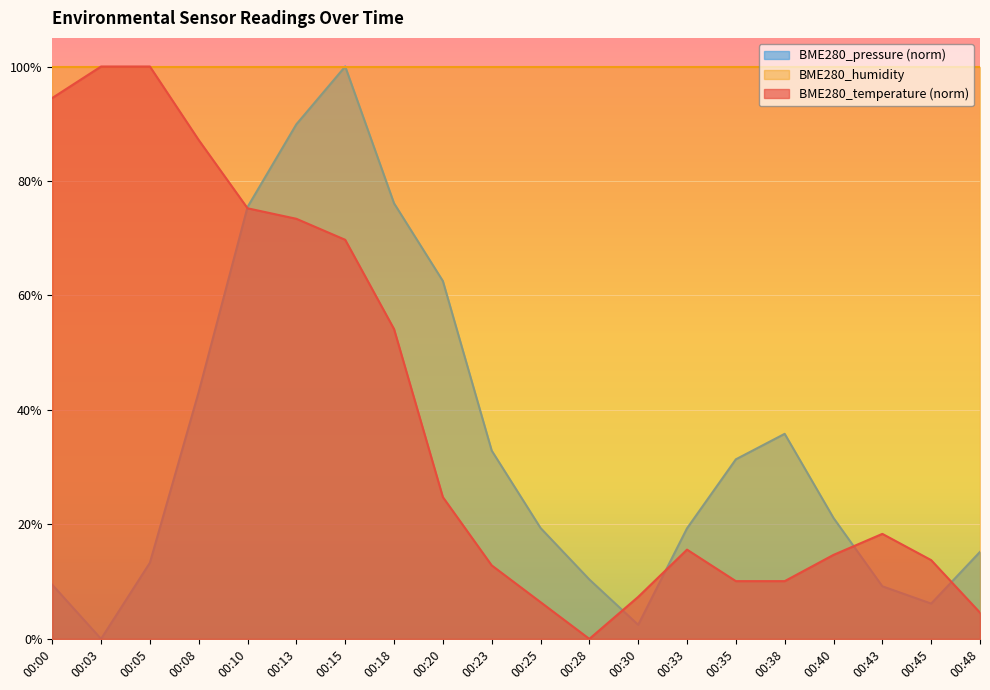

Rank the series at 00:28 from lowest to highest value.

BME280_temperature (norm), BME280_pressure (norm), BME280_humidity